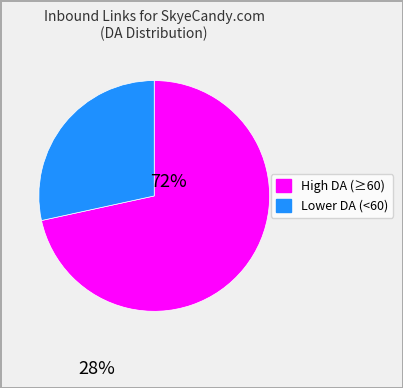

Is there a majority slice in this chart?

Yes